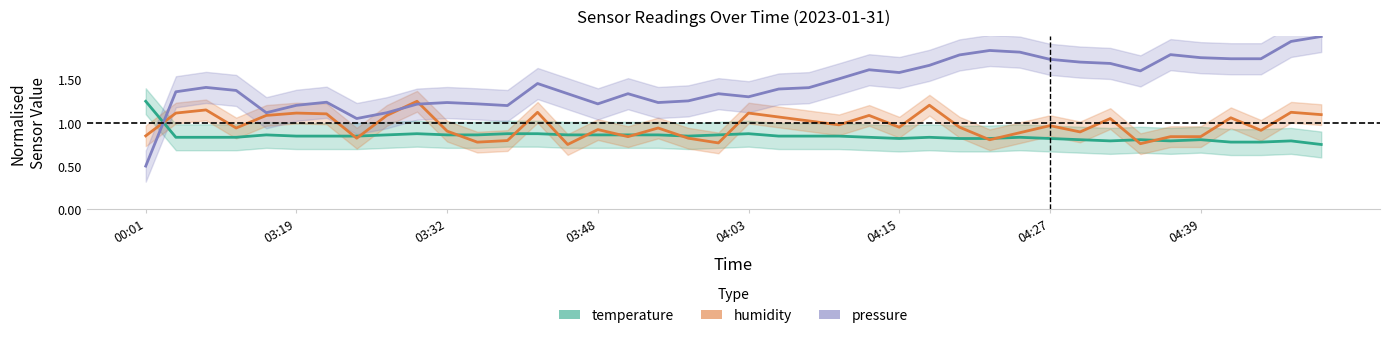

At 03:58, list the series in order from smallest to largest.

humidity, temperature, pressure_norm